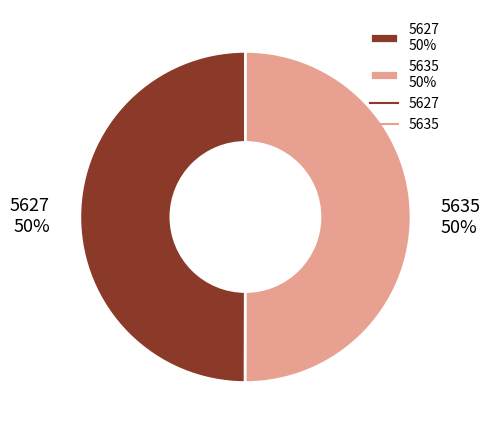

Is the sum of 5635 50% and 5627 50% greater than half?

Yes